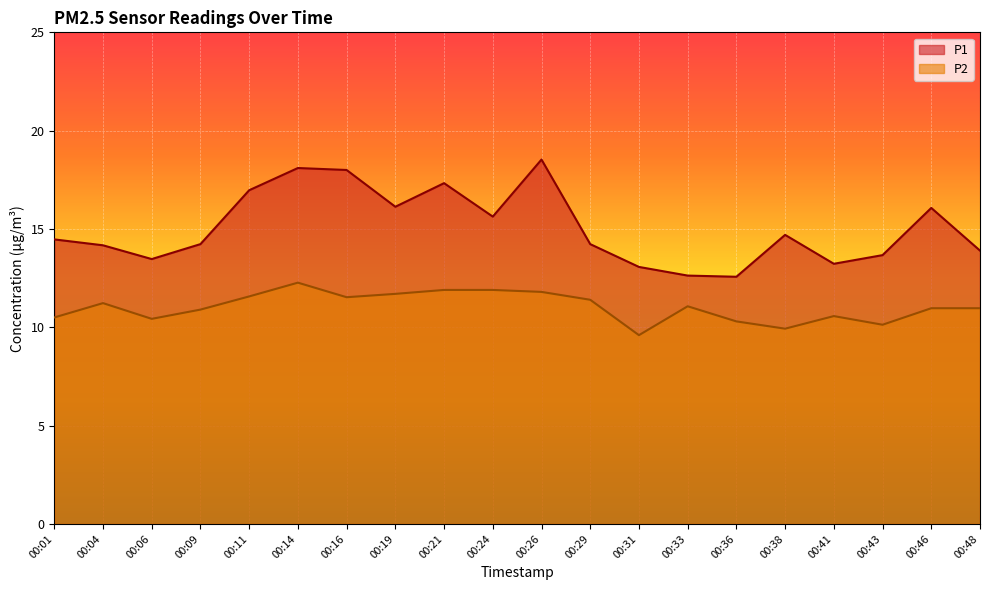

What is the sum of the P1 values at 00:48 and 00:21?

31.2